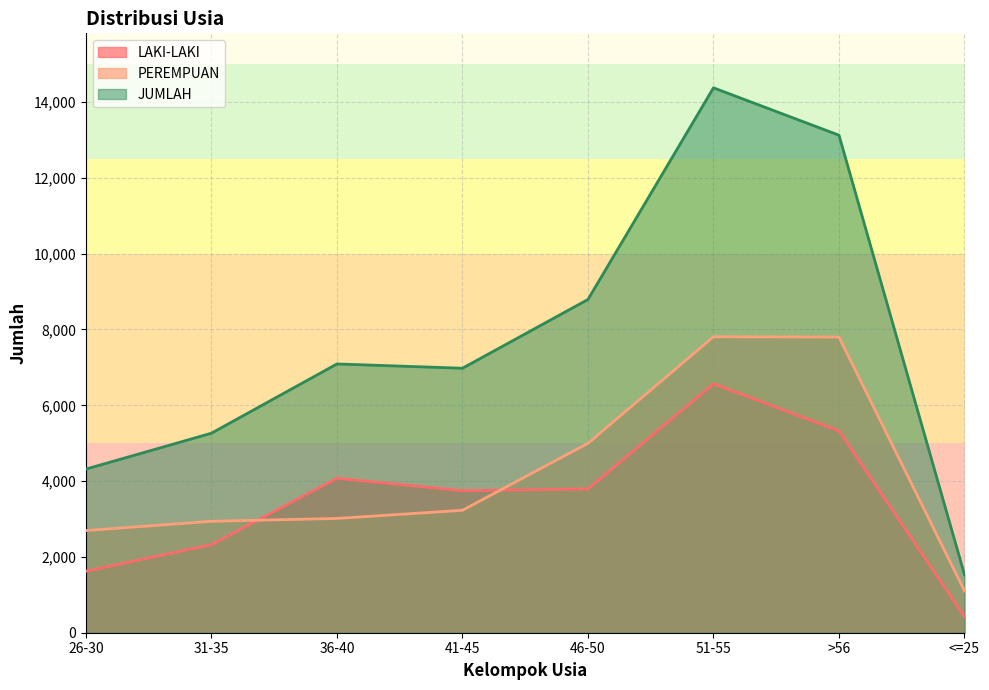

What is the label of the 1st point from the right?

<=25